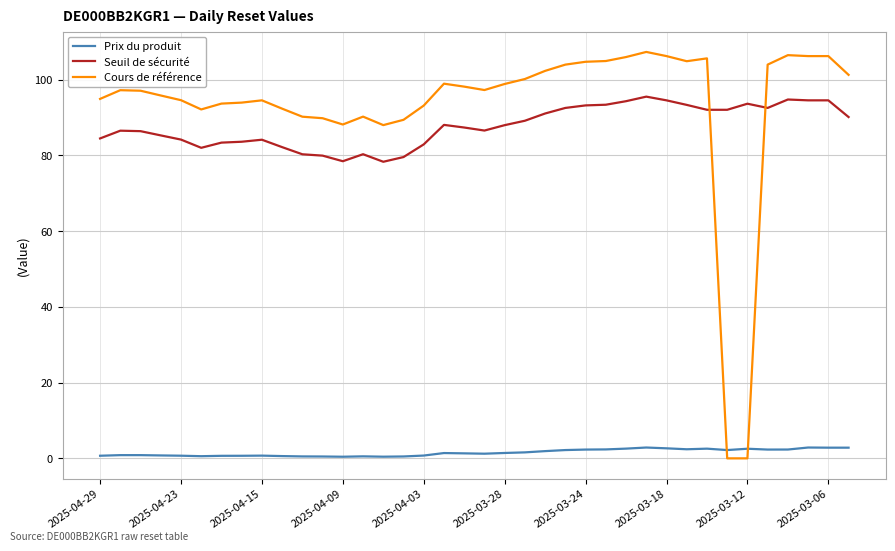

True or false: Prix du produit and Seuil de sécurité cross at least once.

False